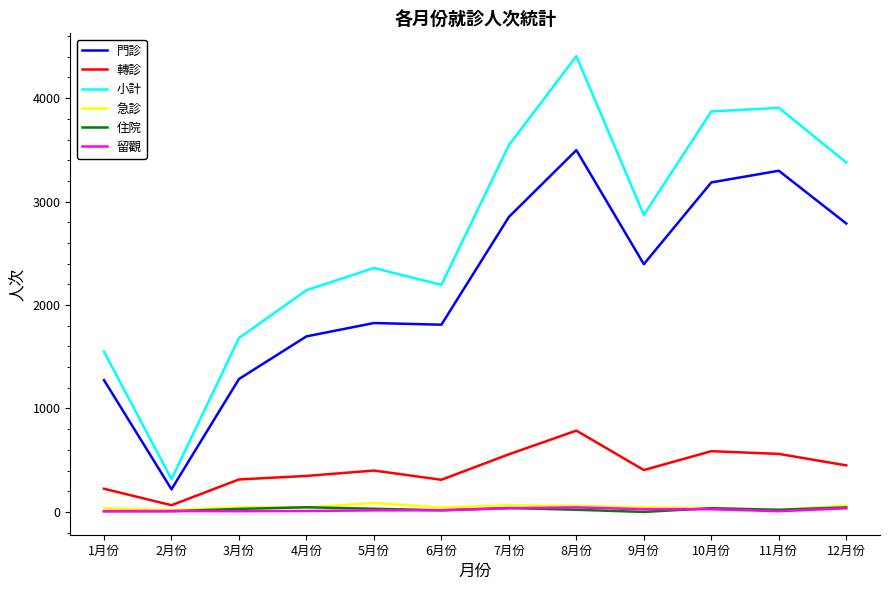

Which label corresponds to the largest value in the chart?

8月份